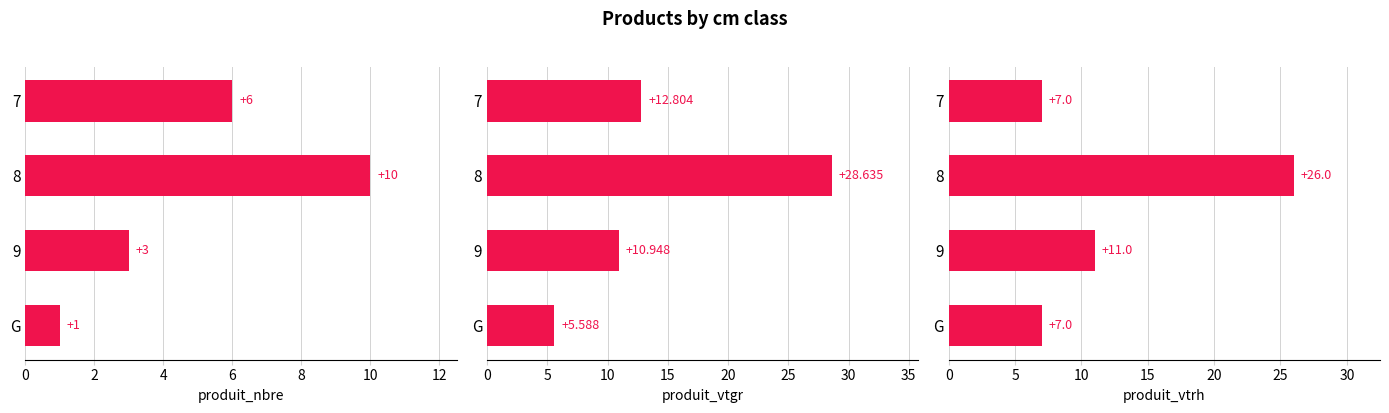

What is the average value of the produit_nbre series?

5.0